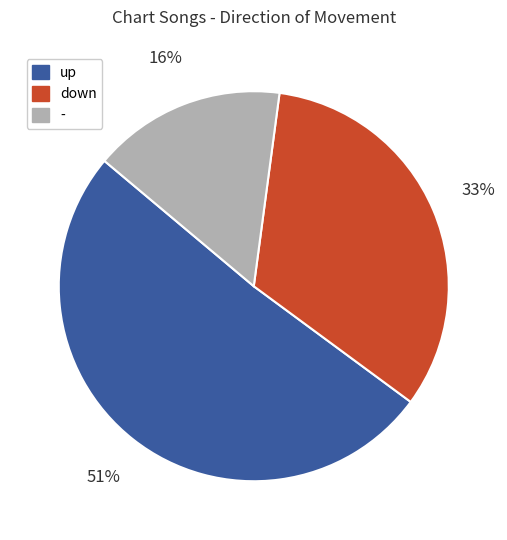

Which slice is the largest?

up